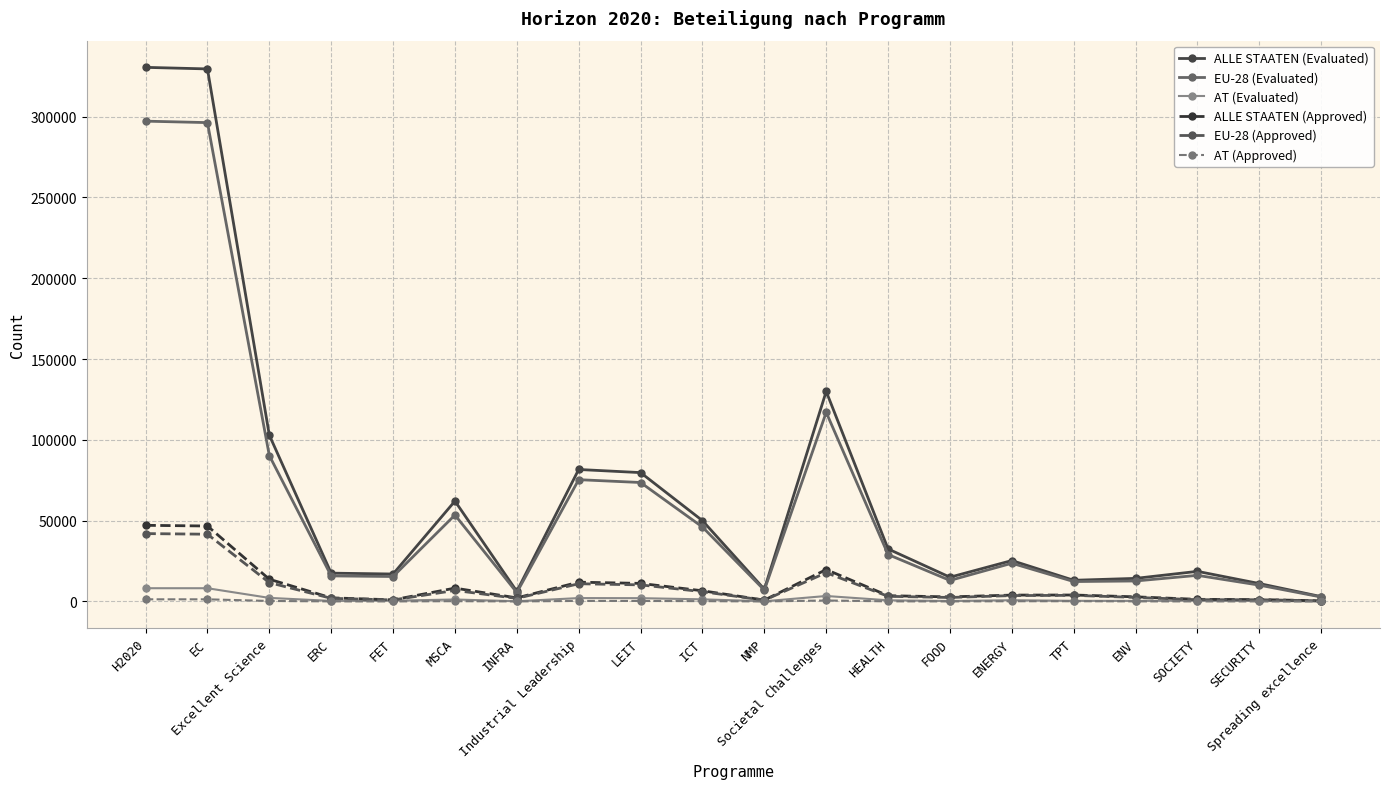

True or false: EU-28 (Evaluated) has more than 0 interior local peaks.

True